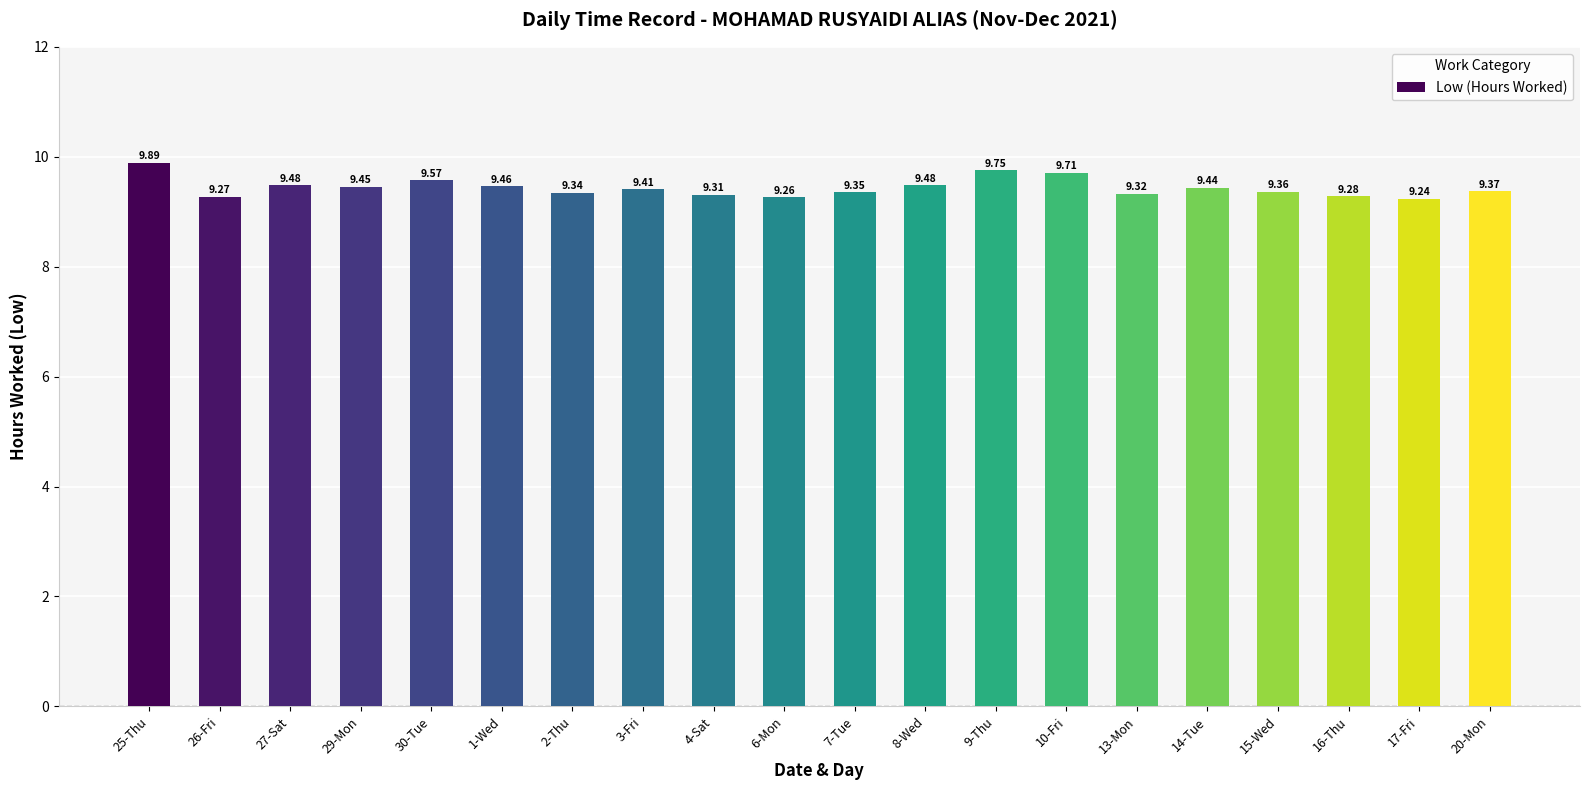

Is it true that the value at 7-Tue is 4.2?

False